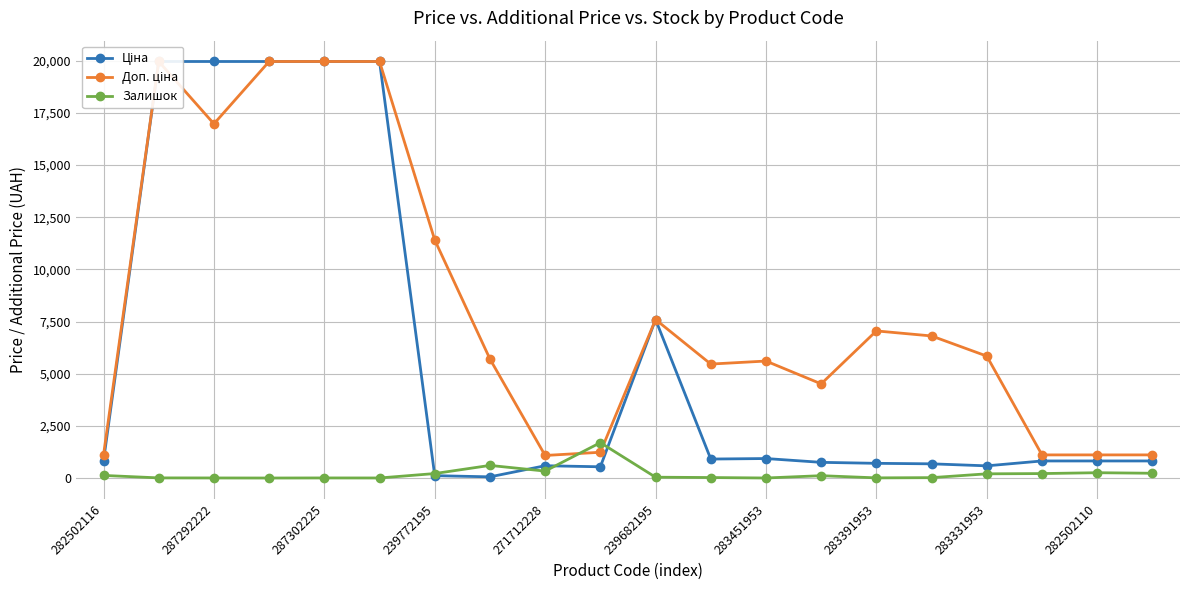

True or false: Залишок has more than 1 points higher than both neighbors.

True